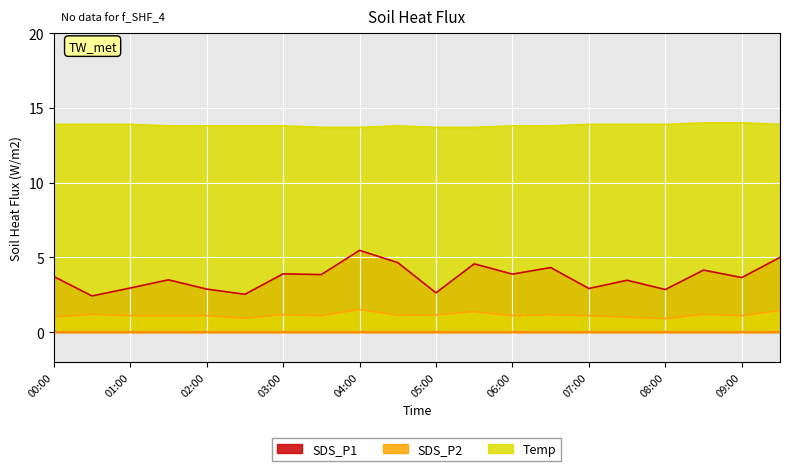

What is the label of the 16th point from the left?

07:30